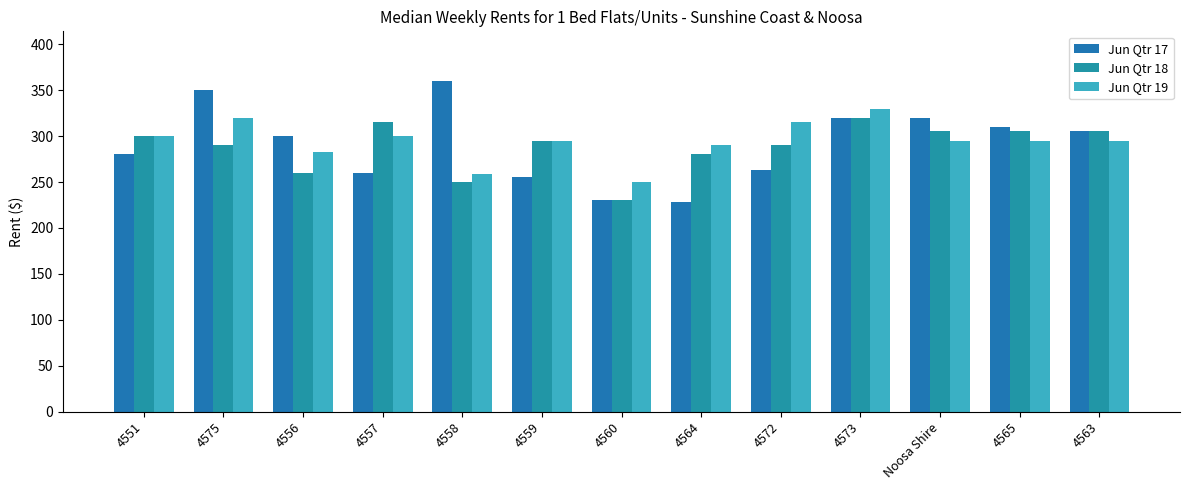

What value does the Jun Qtr 18 series have at 4563?

305.0